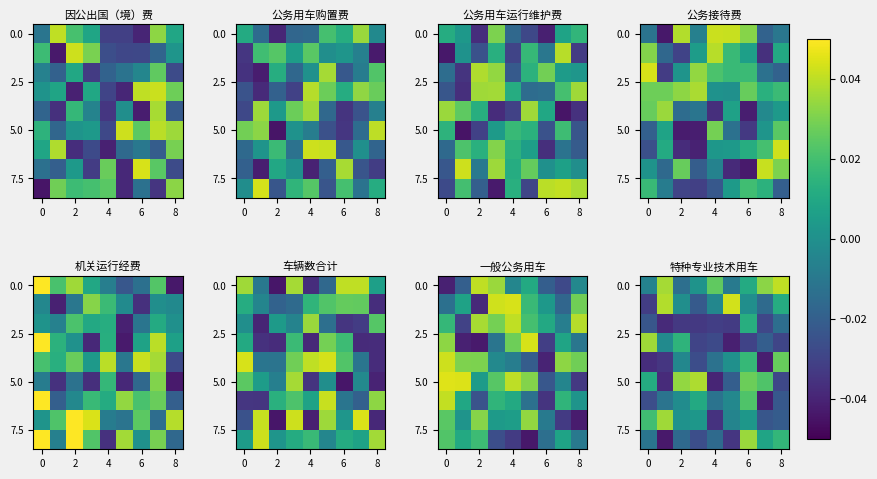

What is the difference between the second highest and minimum values in the 0.0 series?

0.1